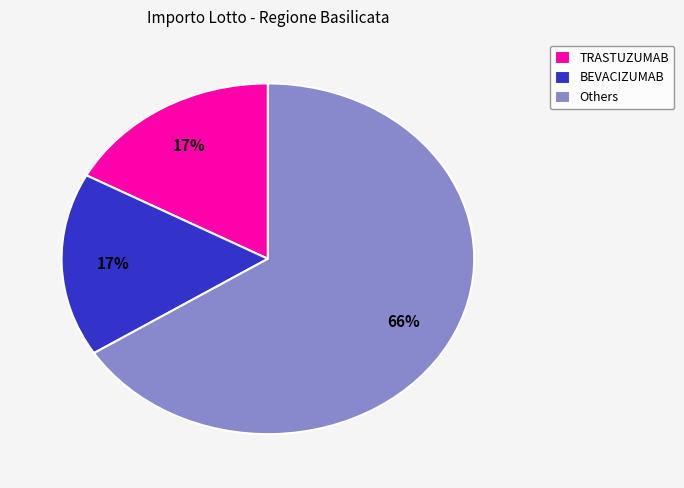

The TRASTUZUMAB slice represents 17% of the pie. True or false?

True